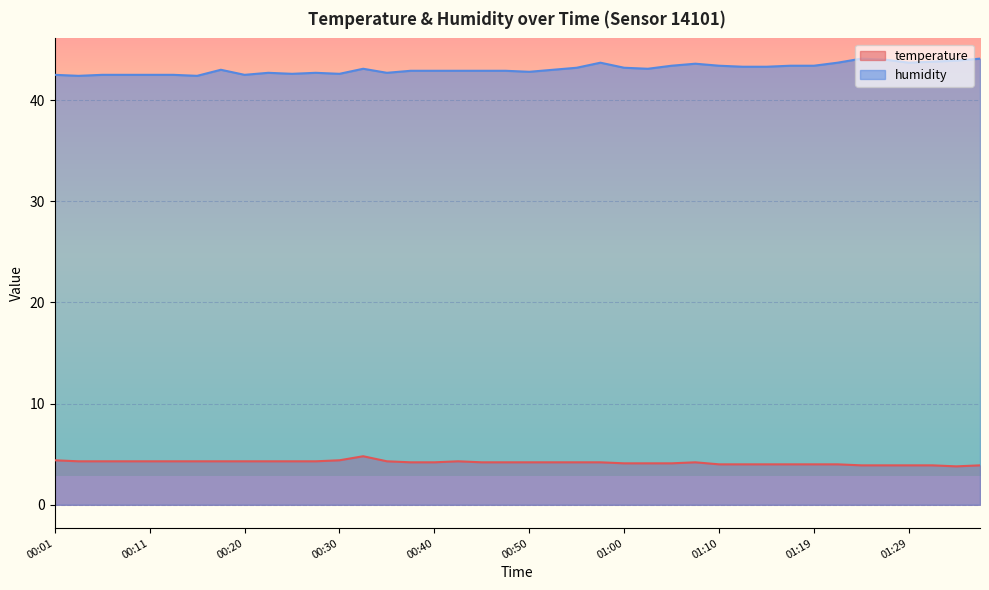

What is the maximum value for humidity?

44.1